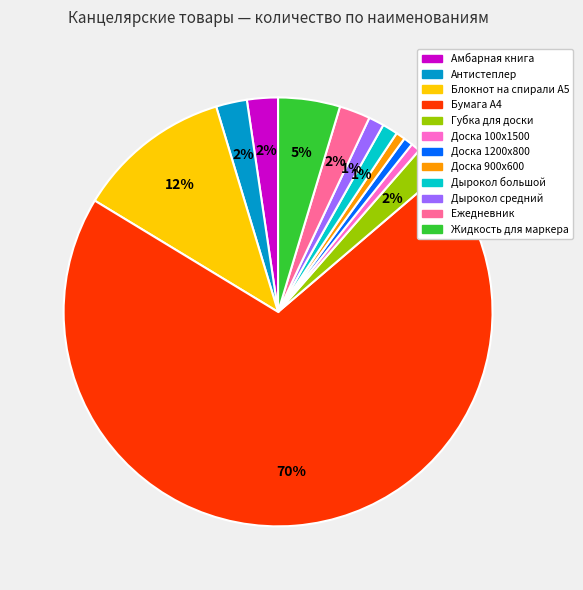

Is it true that Дырокол большой is 1% of the pie?

True